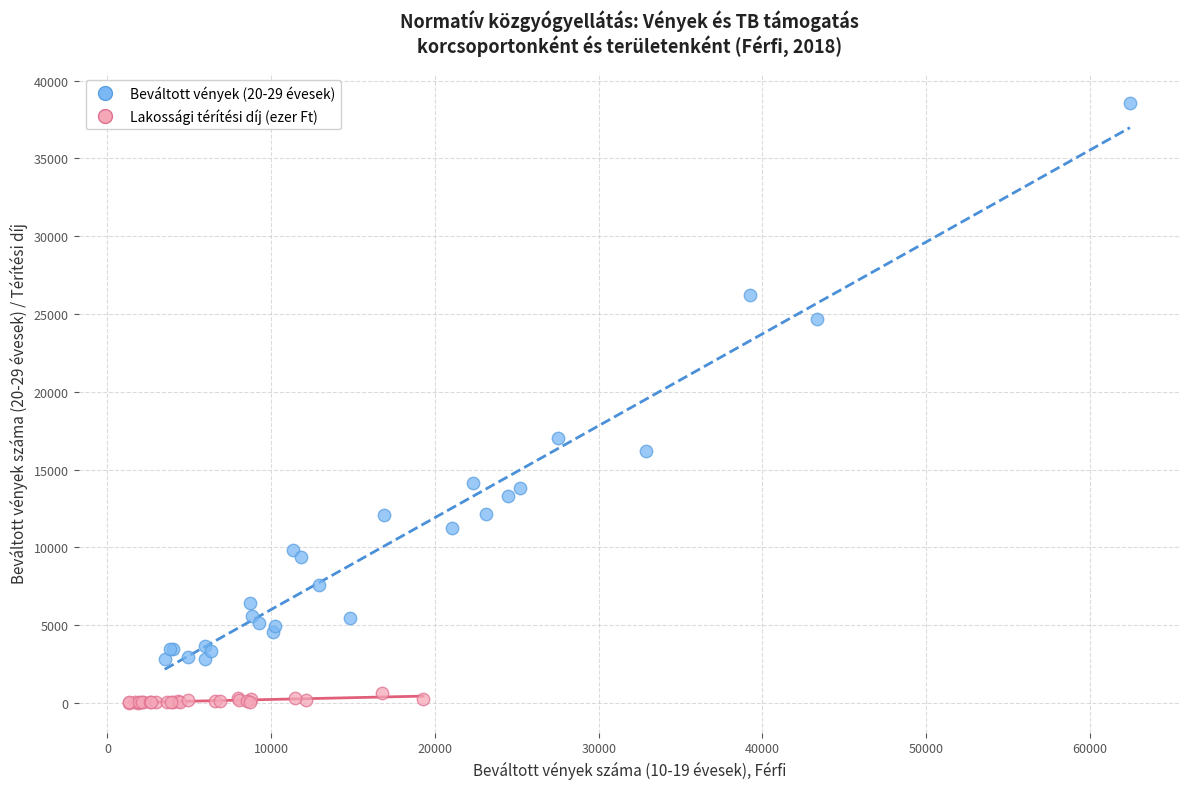

Which series reaches the minimum Y coordinate?

Lakossági térítési díj (ezer Ft)